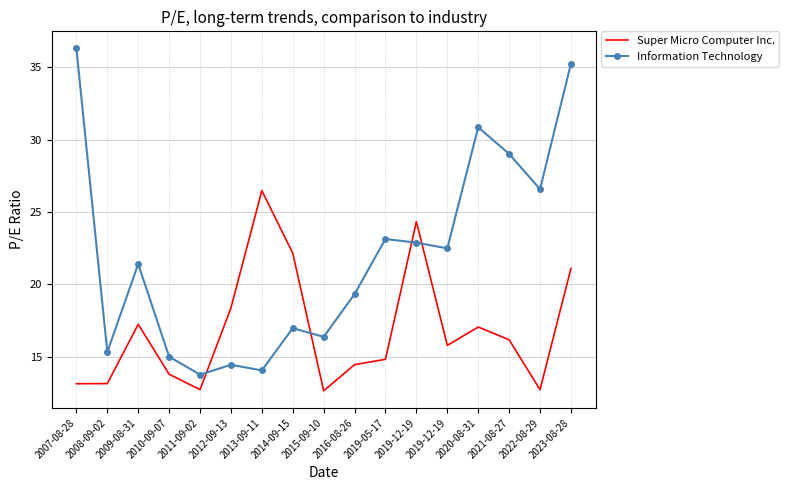

What are all the series names shown in the legend?

Super Micro Computer Inc., Information Technology